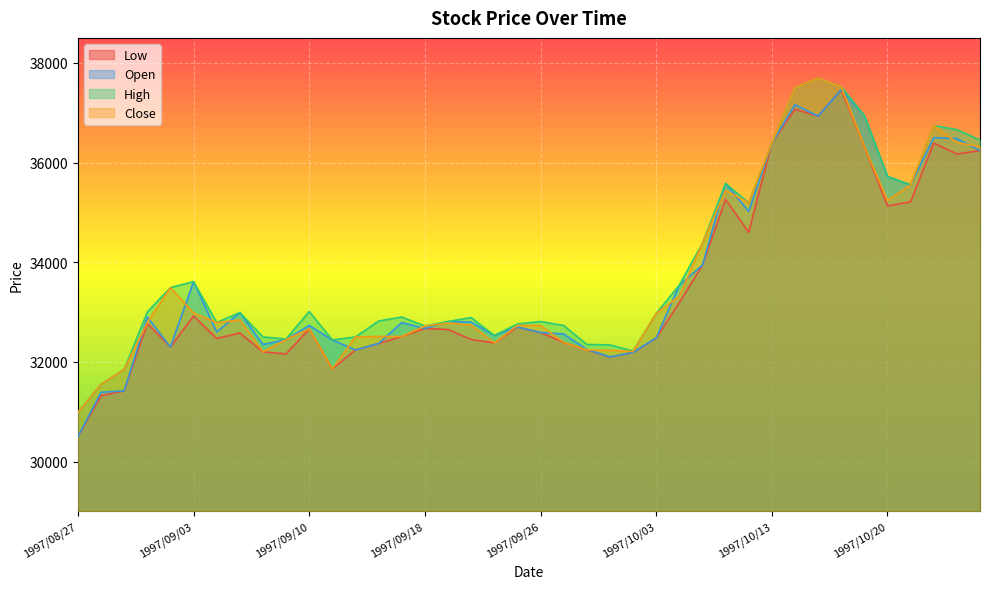

Is the value of High at 1997/10/09 greater than the value of Close at 1997/09/29?

Yes